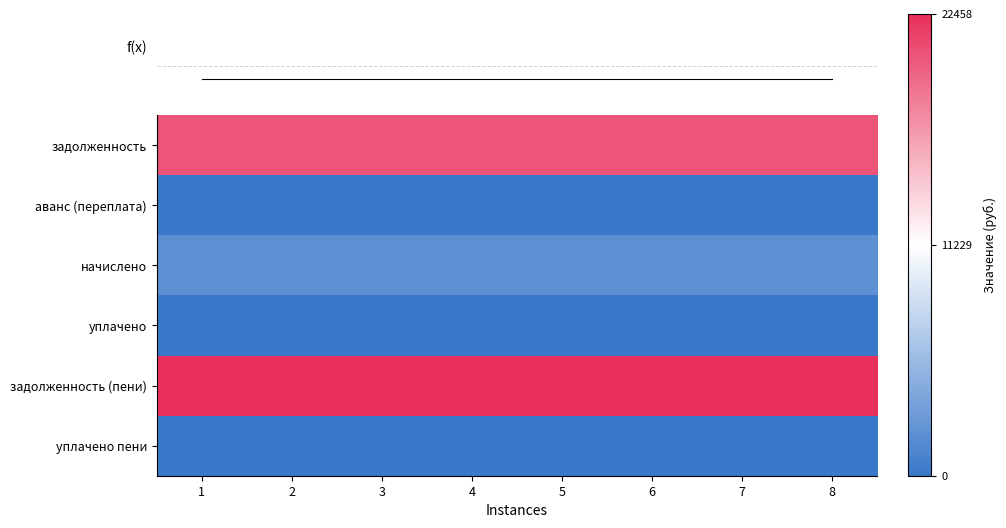

Which series has the largest range (max minus min)?

задолженность